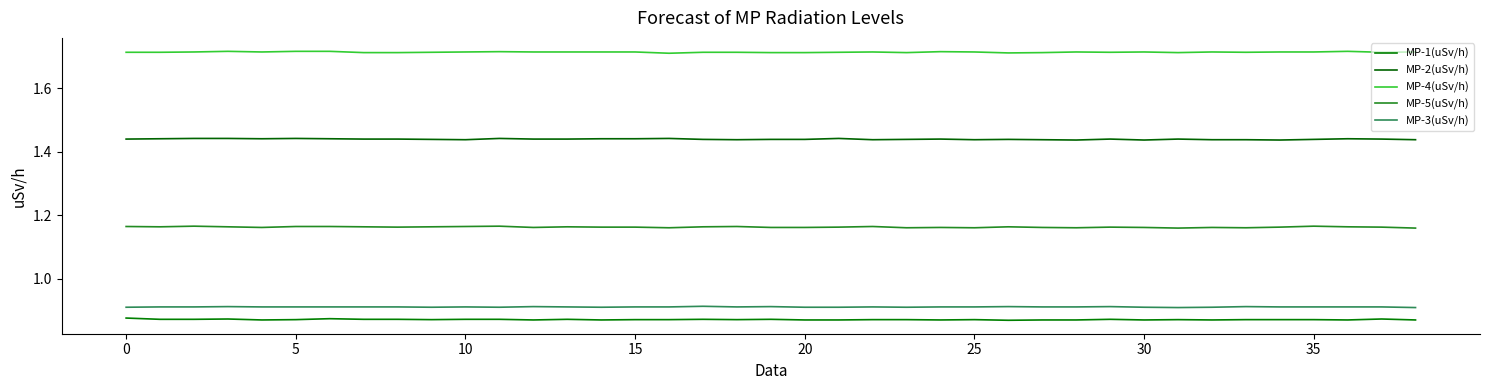

Does the chart have visible grid lines?

No